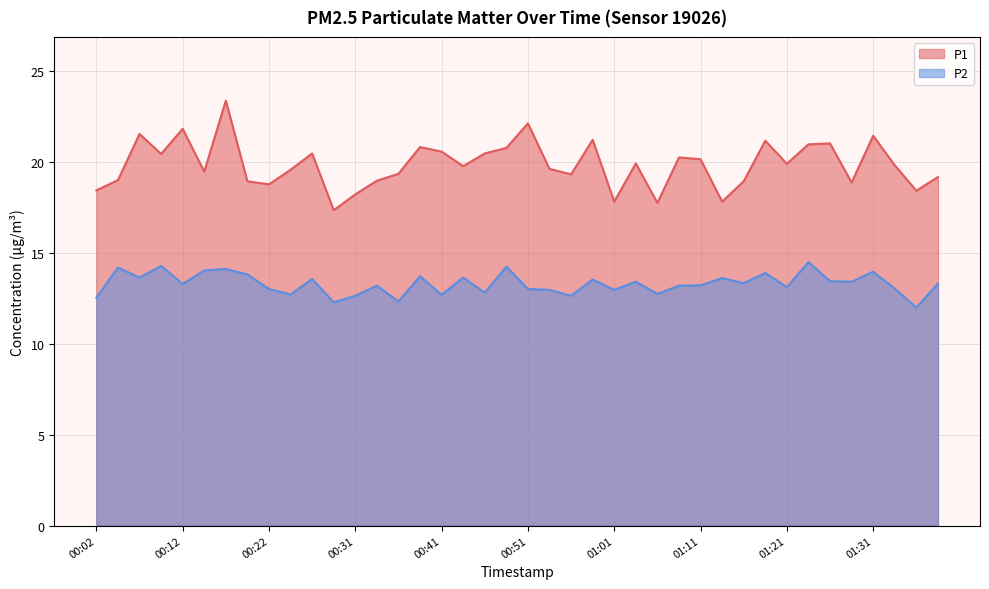

Rank the series at 01:36 from lowest to highest value.

P2, P1